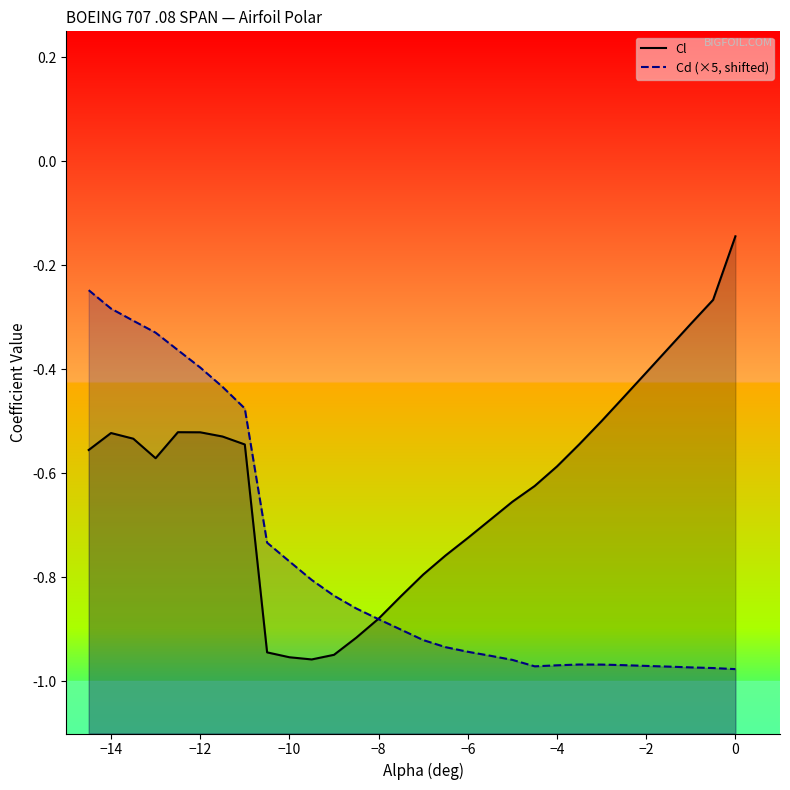

Does the chart display data point markers on the line(s)?

No